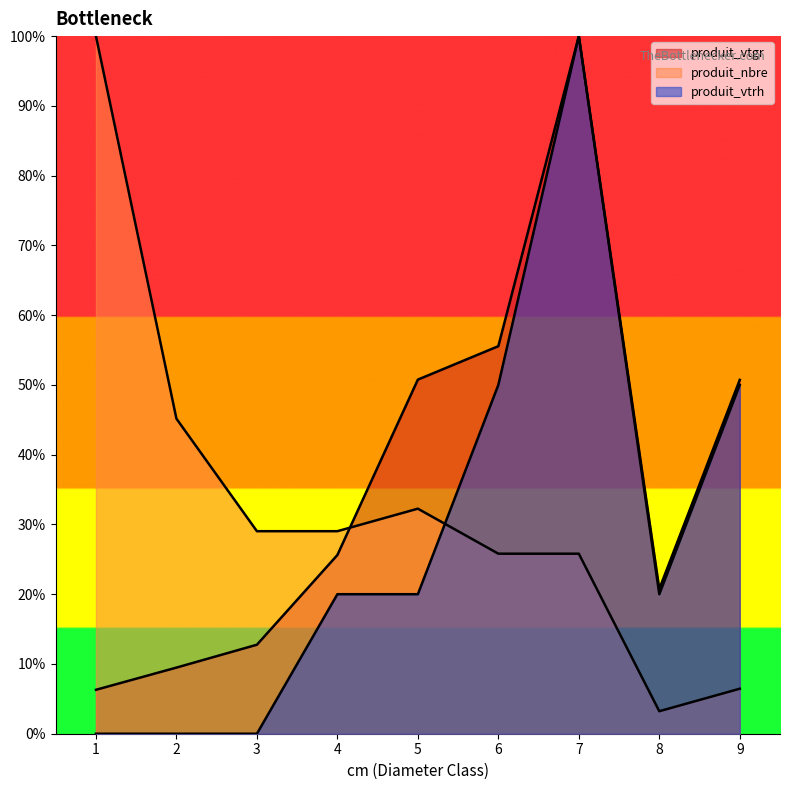

The produit_nbre series shows 49.5 at 5. True or false?

False